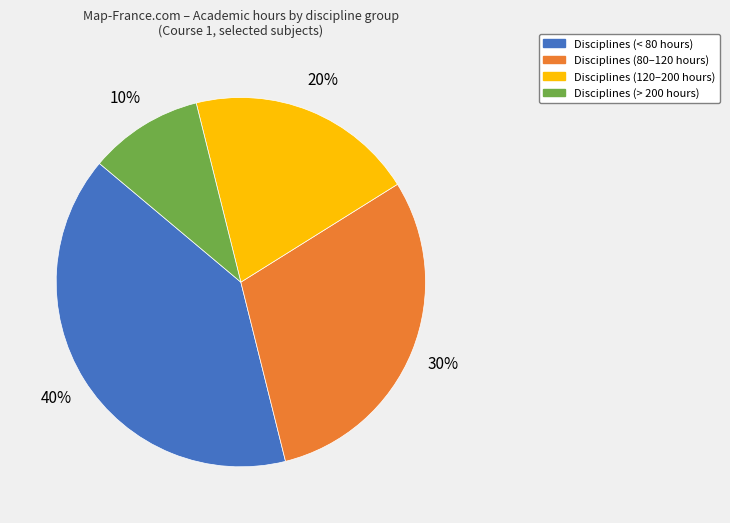

Is there any slice that represents more than half of the pie?

No